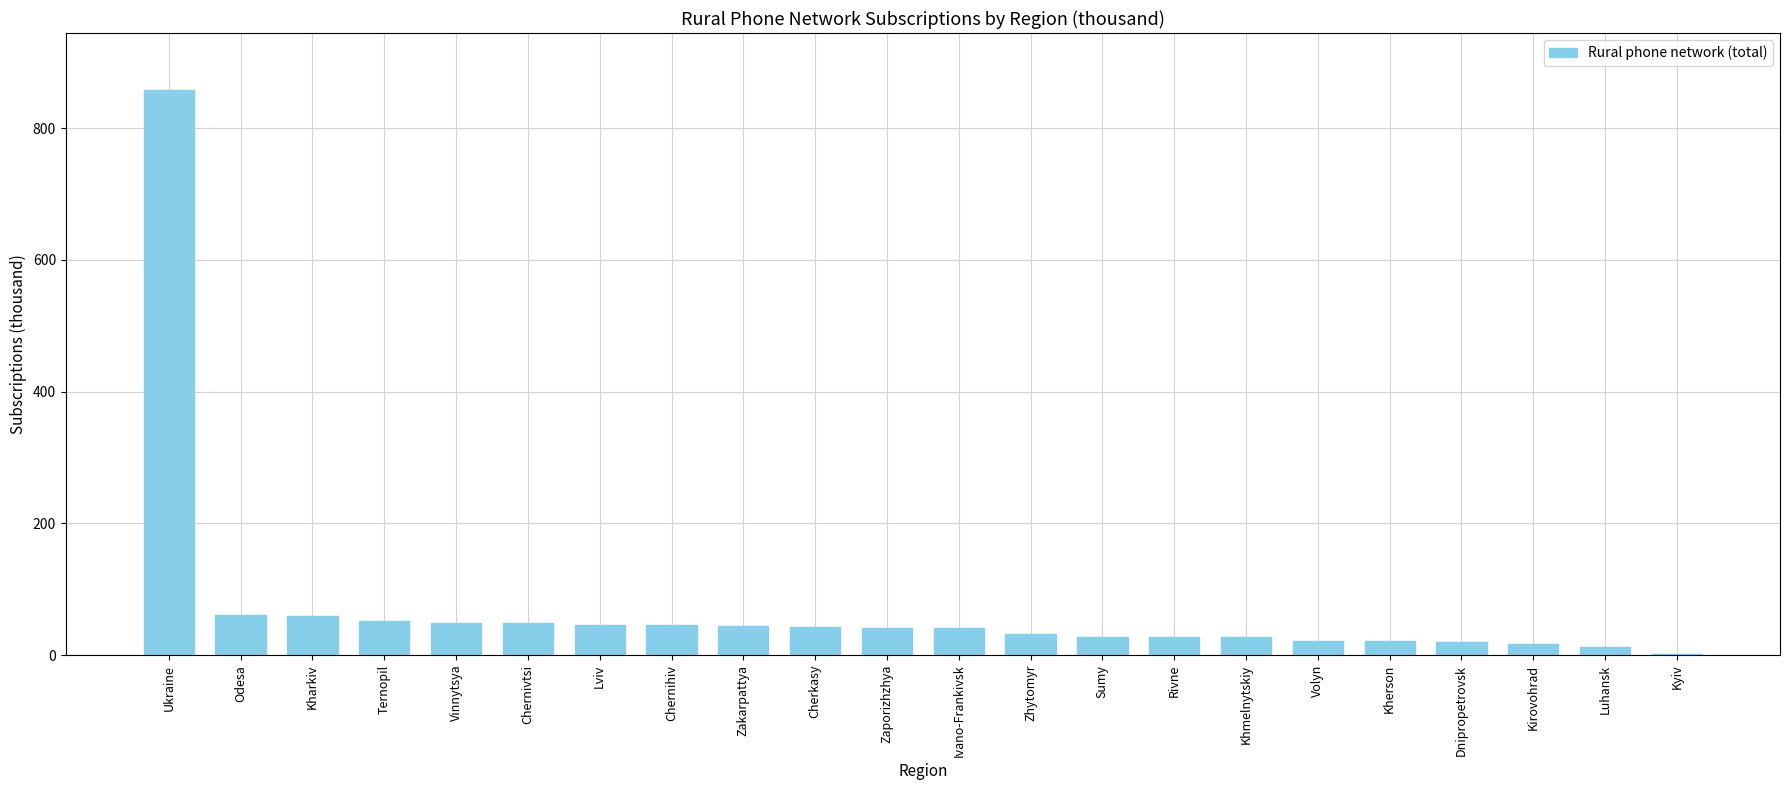

Approximately how many times larger is the value at Vinnytsya compared to Chernivtsi?

1.0